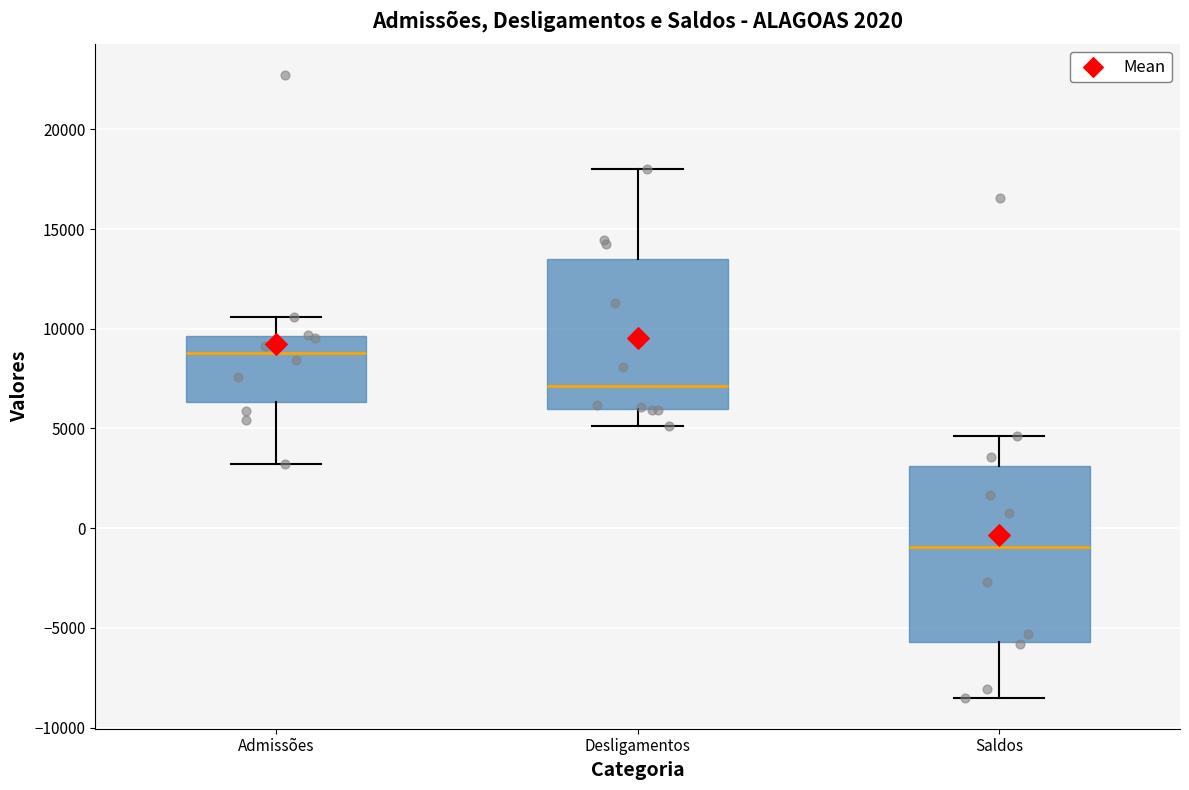

Reading left to right, transcribe this box plot: for each box, give where its median line is, the range the box spans, and where its two whiskers end, as read against the y-axis. The values are not printed on the chart, so give them approximately, as read against the axis.

Admissões: median 9000, box 6500 to 9500, whiskers 3000 to 10500
Desligamentos: median 7000, box 6000 to 13500, whiskers 5000 to 18000
Saldos: median -1000, box -5500 to 3000, whiskers -8500 to 4500